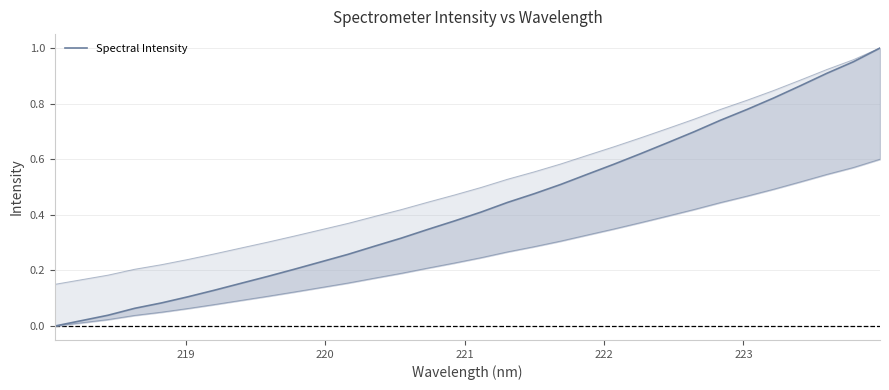

How many lines are shown in the chart?

1